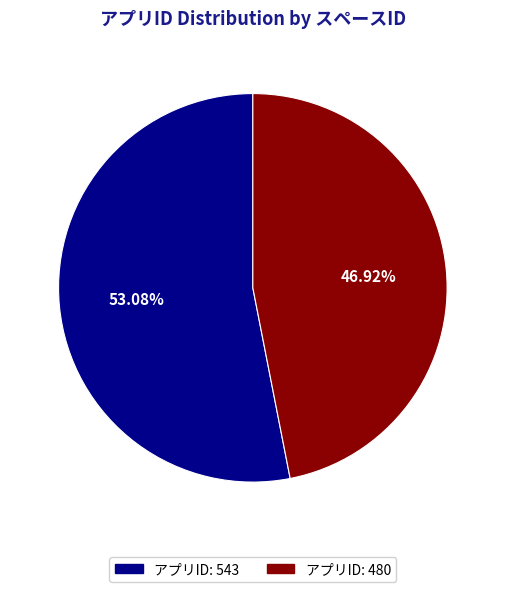

Does any single category account for the majority?

Yes